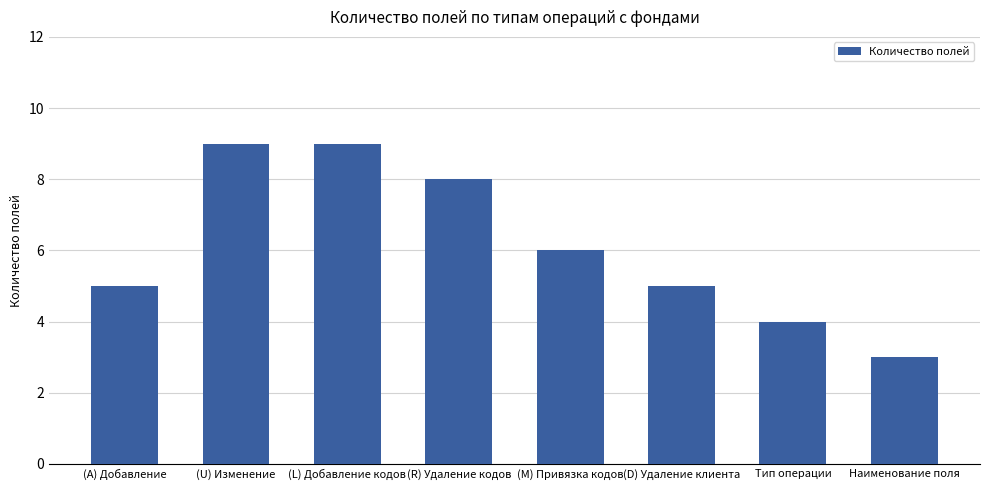

What is the smallest value displayed?

3